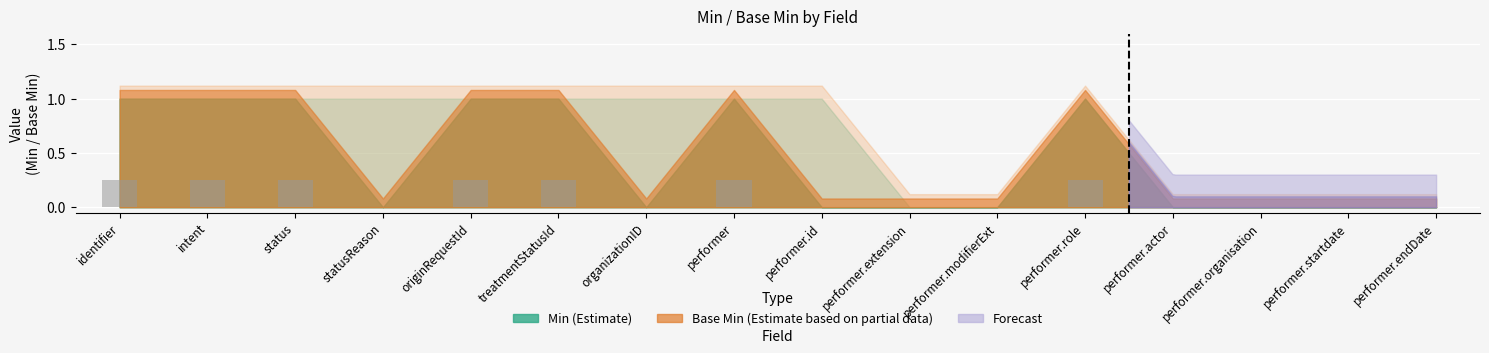

Does the chart contain stacked bars?

No